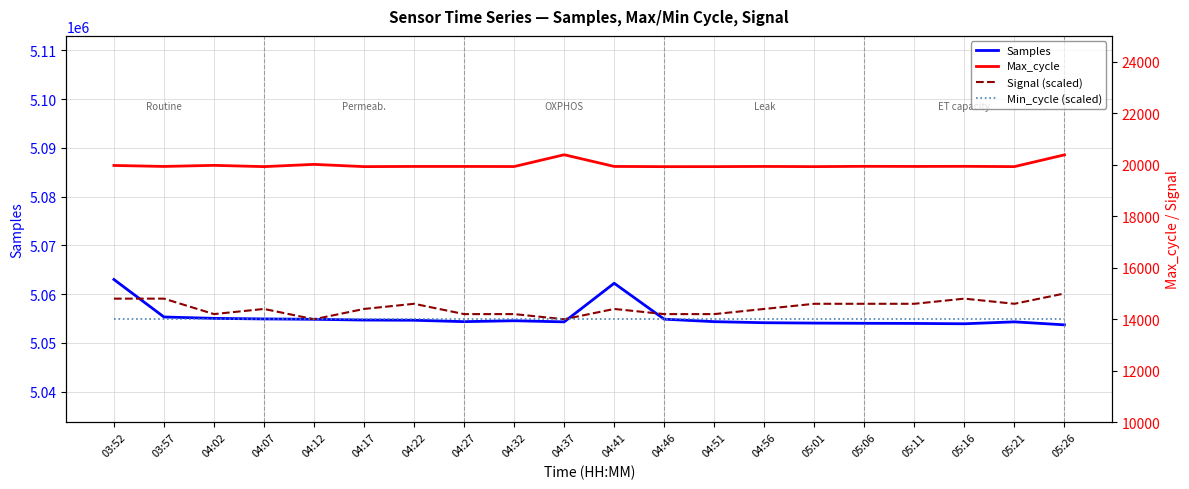

Where is the first local maximum for Signal (scaled)?

04:07